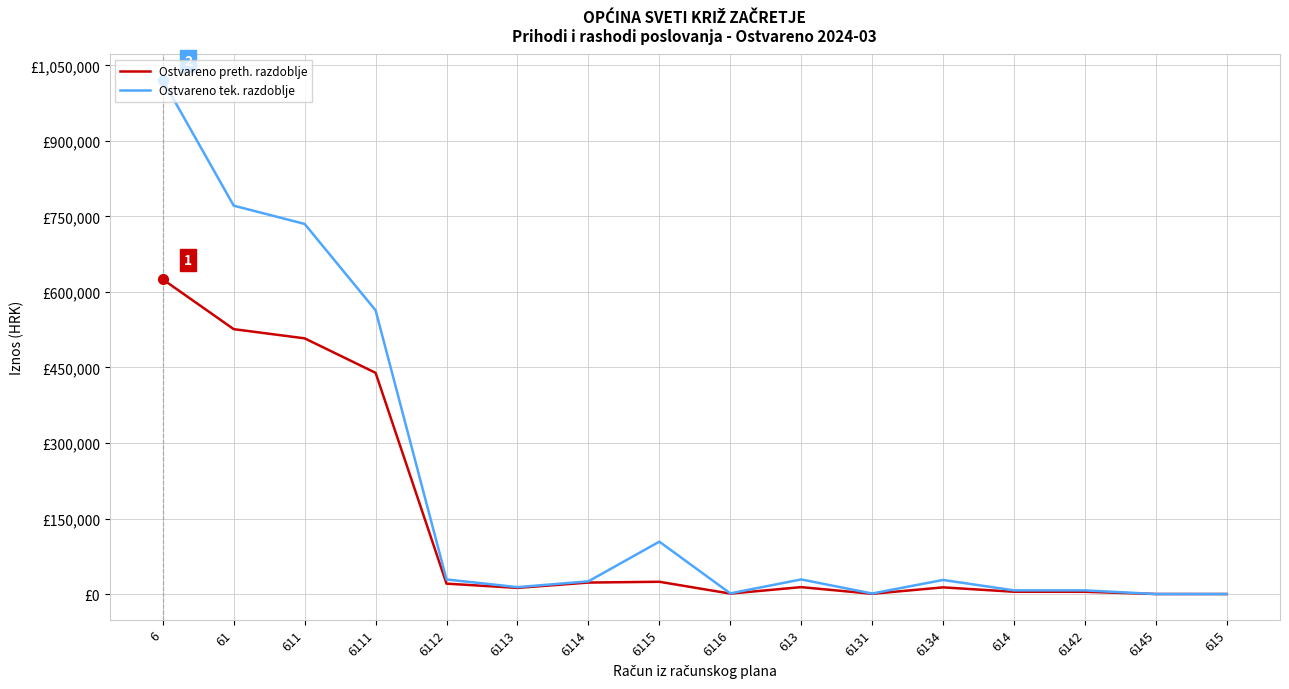

What are all the series names shown in the legend?

Ostvareno preth. razdoblje, Ostvareno tek. razdoblje